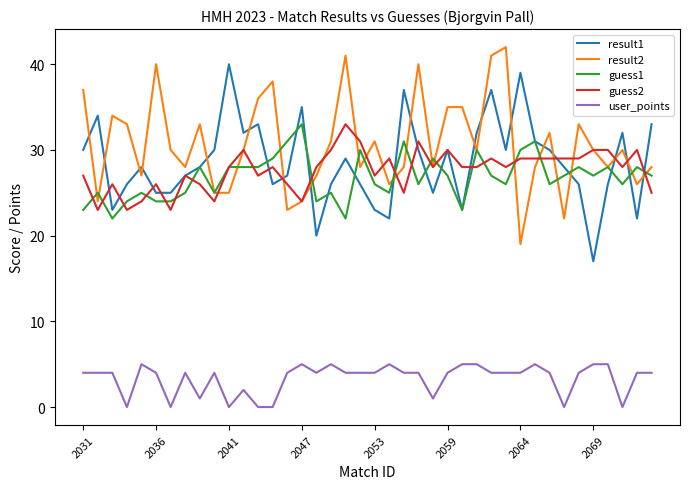

True or false: result1 has more than 2 points higher than both neighbors.

True